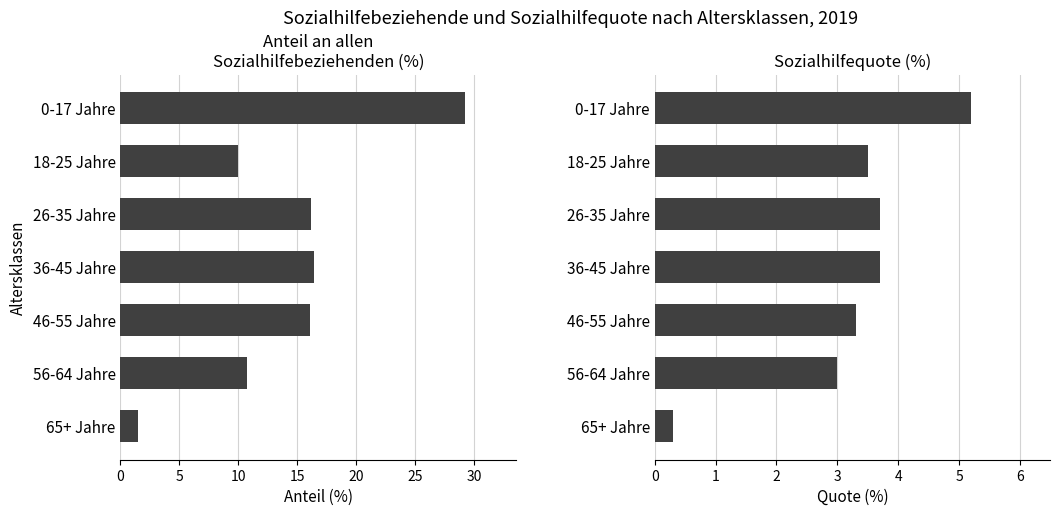

How many bars are there in total?

14